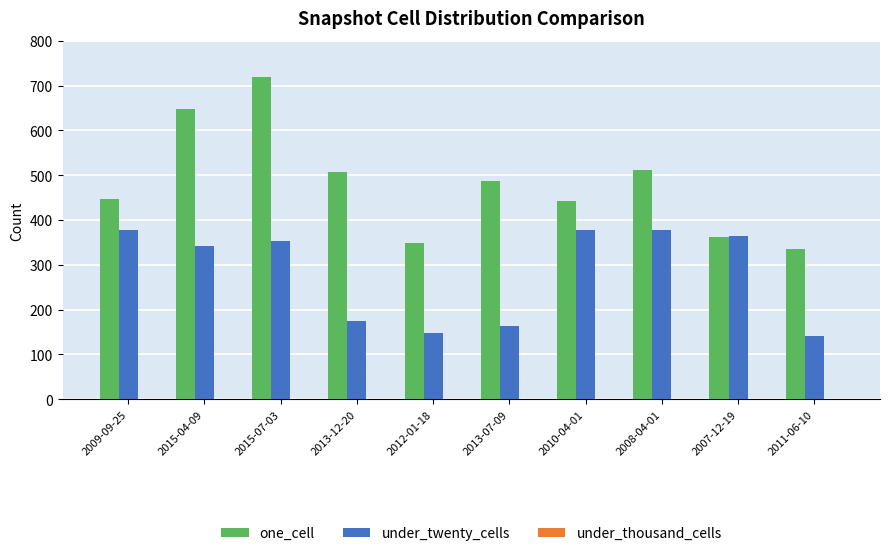

What is the difference between the highest and lowest values at 2012-01-18?

200